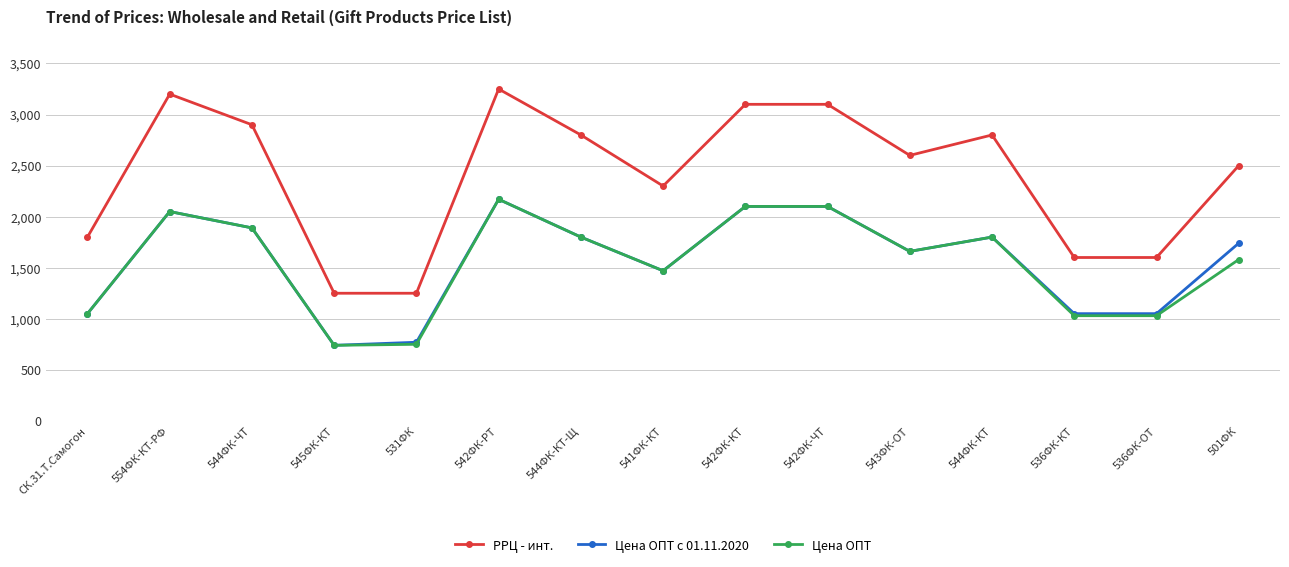

True or false: РРЦ - инт. and Цена ОПТ с 01.11.2020 intersect in this chart.

False